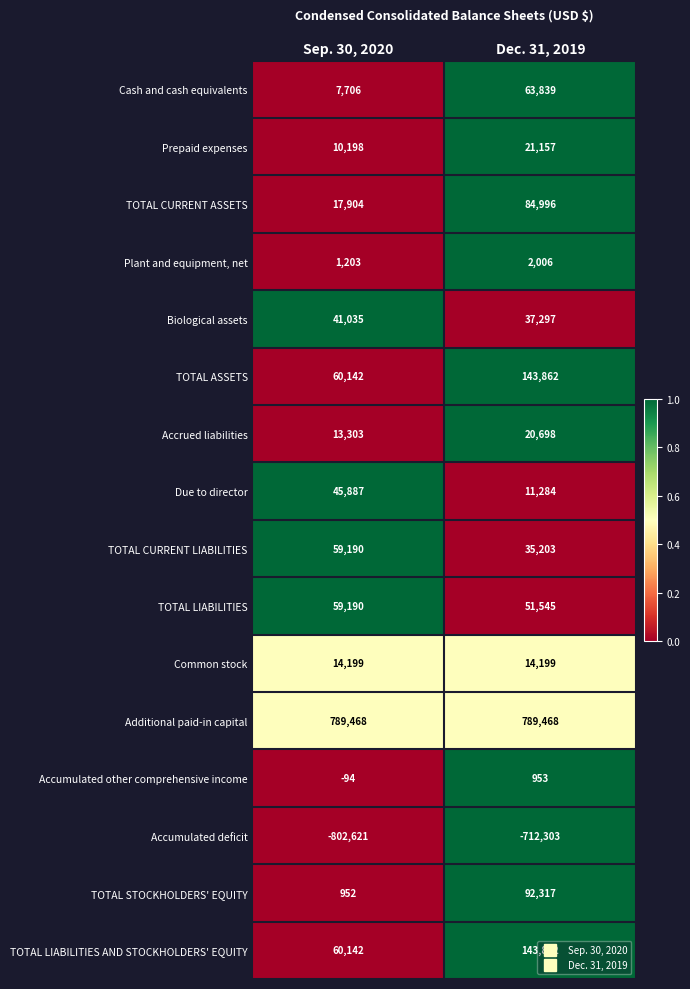

What is the average value of the Due to director series?

28586